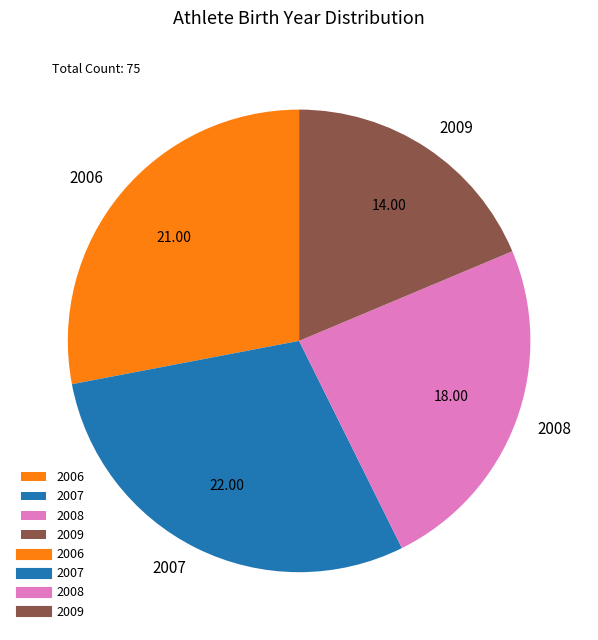

Is 2009 the majority of the pie?

No